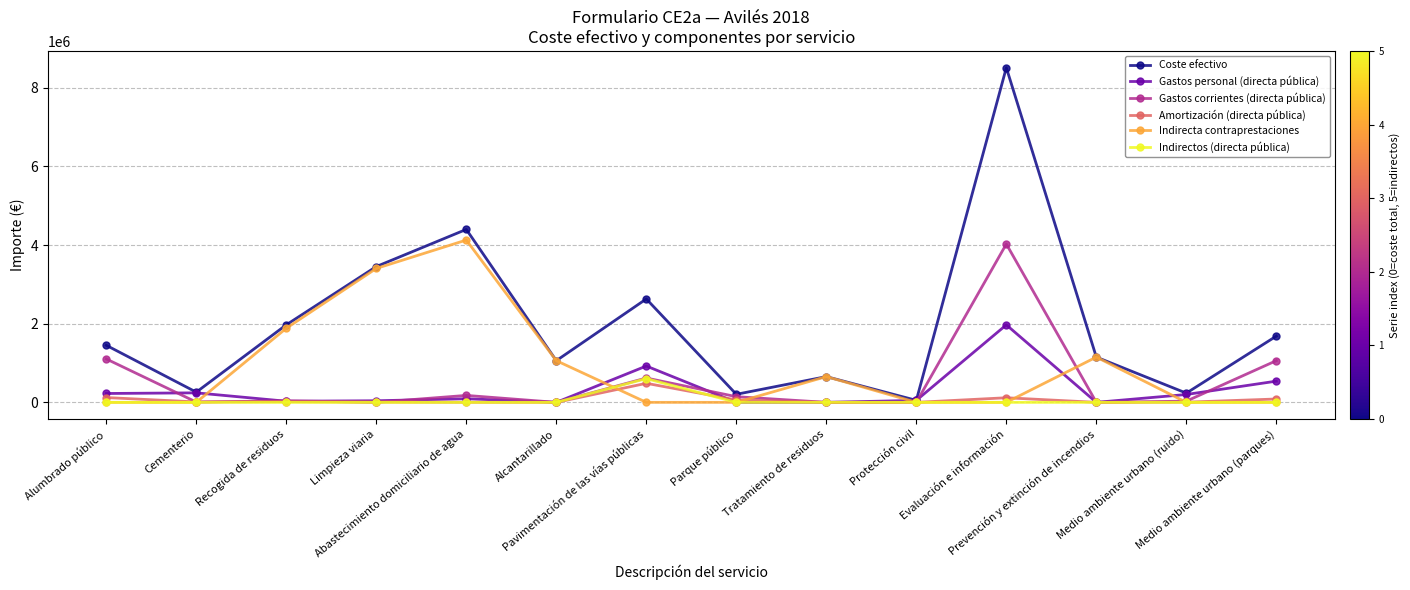

What is the maximum value shown in the chart?

8509080.4